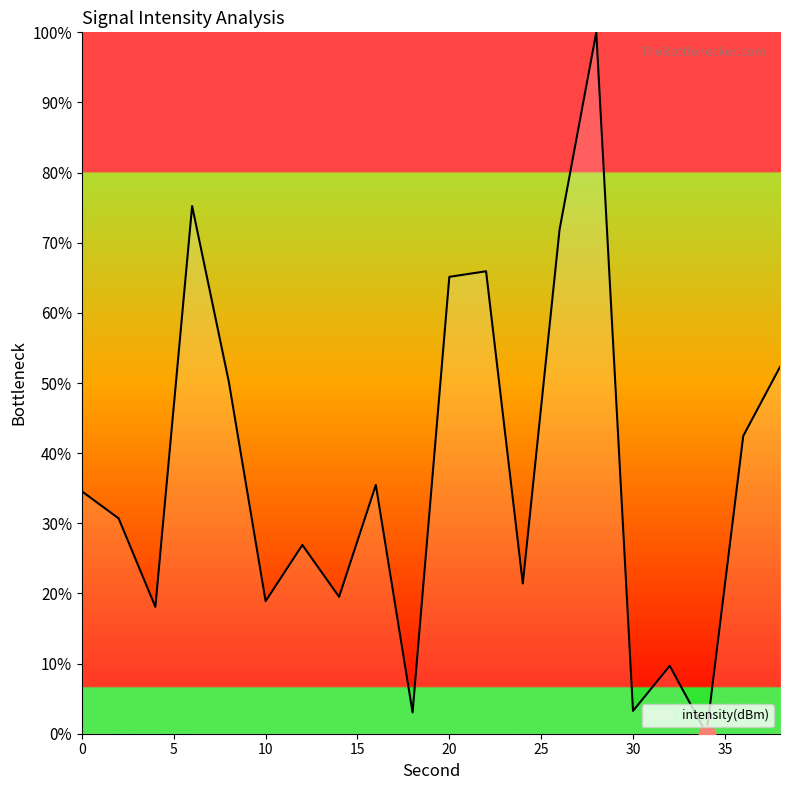

What is the greatest value displayed?

100.0